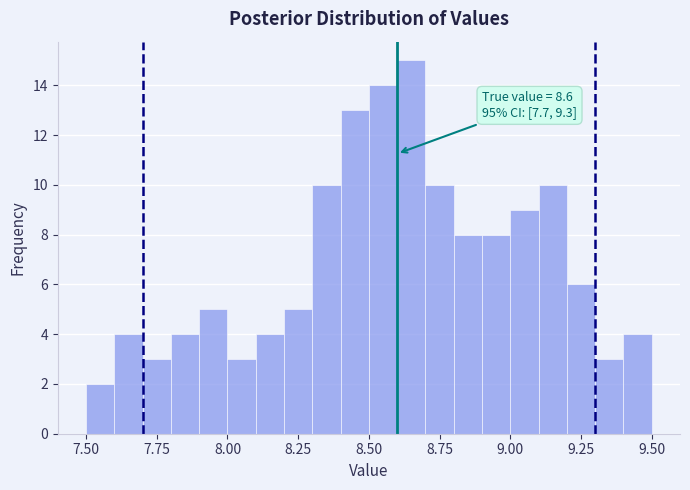

Around what value on the x-axis is the tallest bar? Give the approximate position of its centre, as read against the axis.

8.65